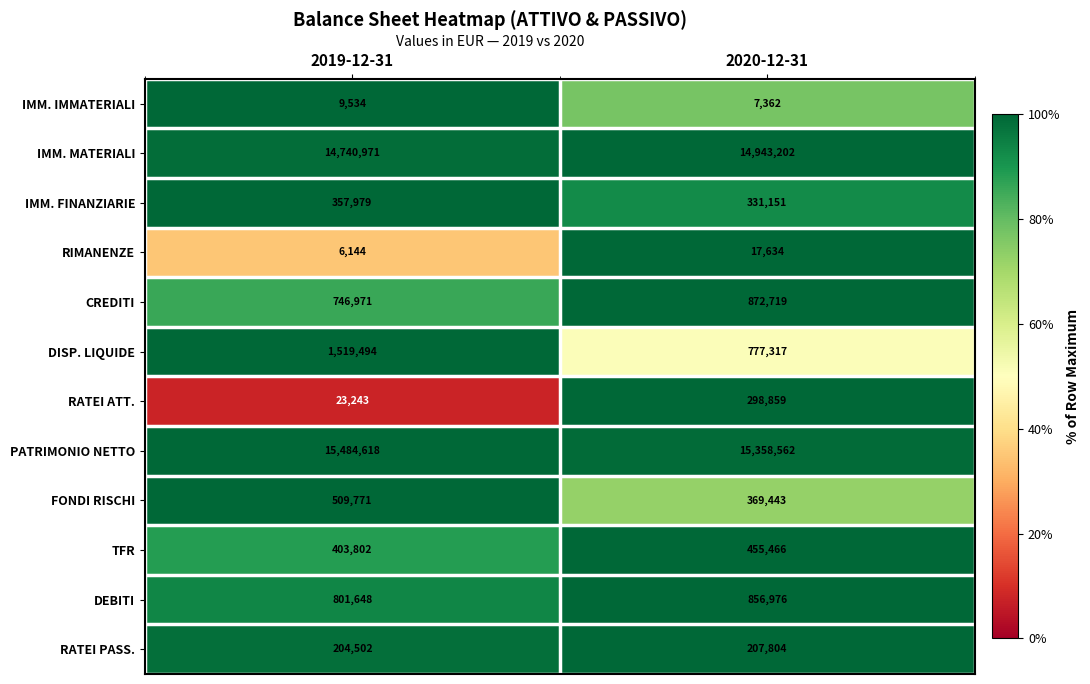

The value of PATRIMONIO NETTO at 2019-12-31 is 15484618. True or false?

True